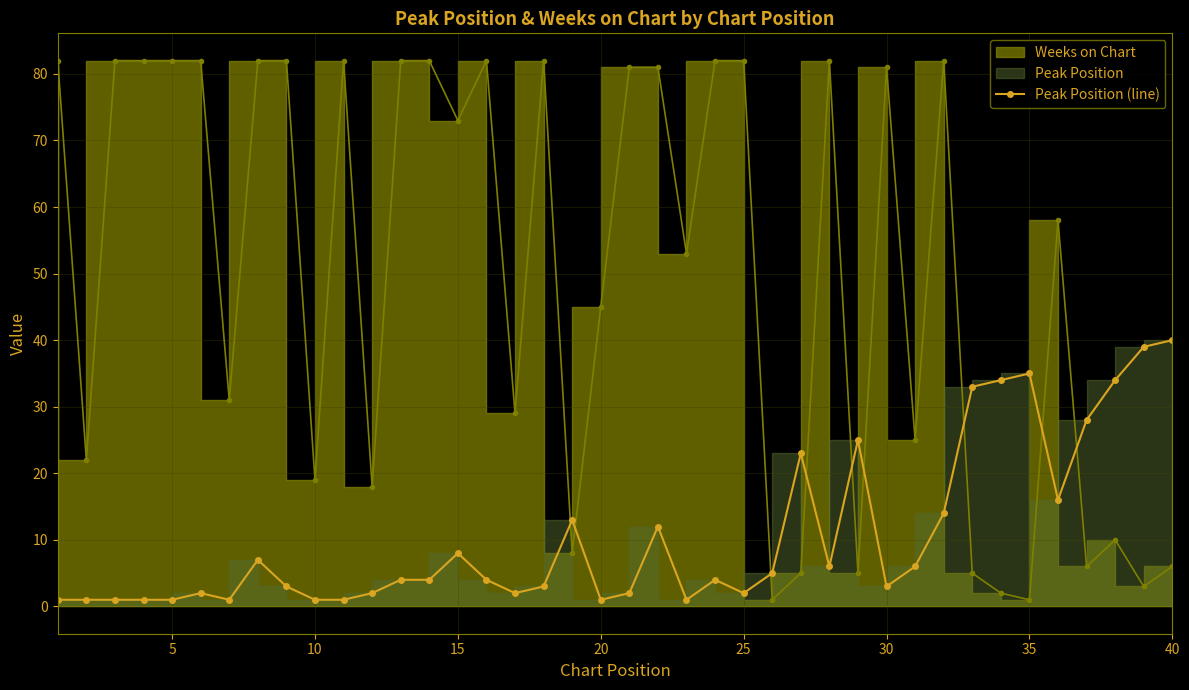

Reading right to left, list all the values displayed in this chart.

40	39	34	28	16	35	34	33	14	6	3	25	6	23	5	2	4	1	12	2	1	13	3	2	4	8	4	4	2	1	1	3	7	1	2	1	1	1	1	1